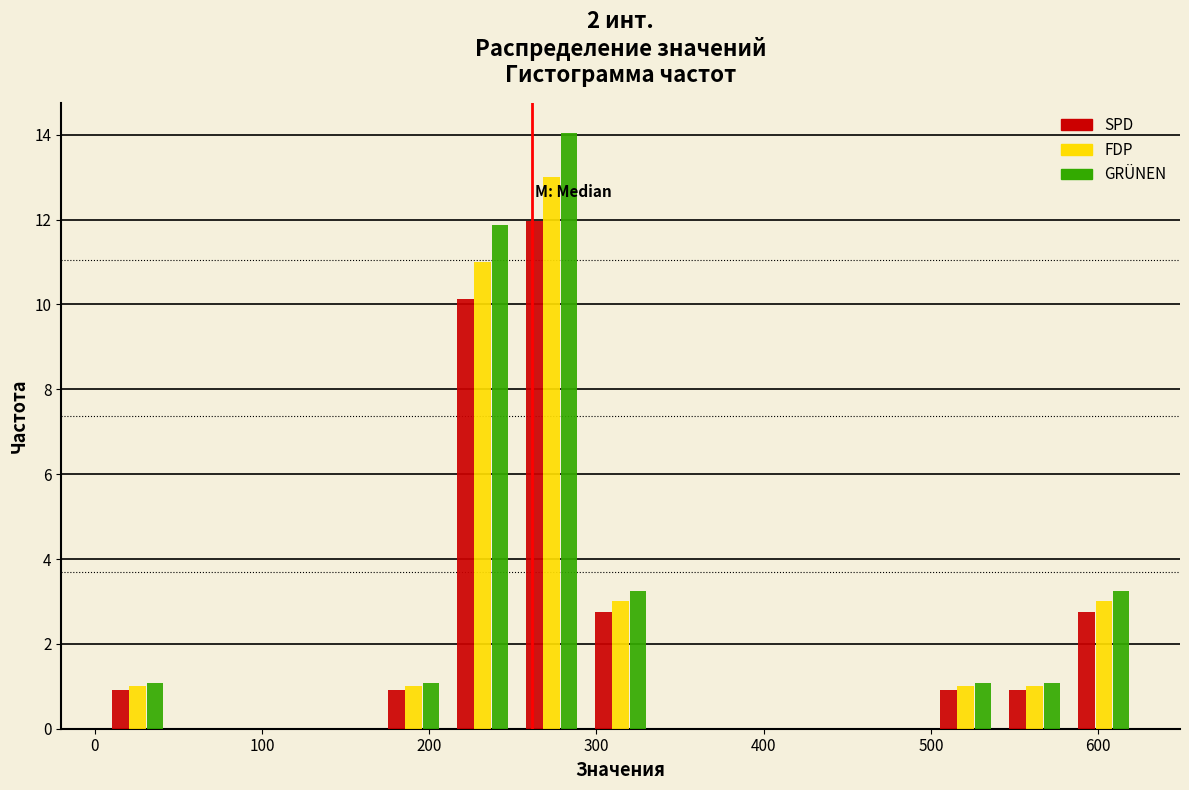

Reading left to right, list every range on the x-axis with the height of the bar of each series over it. Neither the bar edges nor the heights are printed on the chart, so give them approximately, as read against the axes.

10 to 50: SPD=1.0	FDP=1.0	GRÜNEN=1.0
50 to 90: SPD=0	FDP=0	GRÜNEN=0
90 to 130: SPD=0	FDP=0	GRÜNEN=0
130 to 170: SPD=0	FDP=0	GRÜNEN=0
170 to 210: SPD=1.0	FDP=1.0	GRÜNEN=1.0
210 to 250: SPD=10.2	FDP=11.0	GRÜNEN=11.8
250 to 290: SPD=12.0	FDP=13.0	GRÜNEN=14.0
290 to 340: SPD=2.8	FDP=3.0	GRÜNEN=3.2
340 to 380: SPD=0	FDP=0	GRÜNEN=0
380 to 420: SPD=0	FDP=0	GRÜNEN=0
420 to 460: SPD=0	FDP=0	GRÜNEN=0
460 to 500: SPD=0	FDP=0	GRÜNEN=0
500 to 540: SPD=1.0	FDP=1.0	GRÜNEN=1.0
540 to 580: SPD=1.0	FDP=1.0	GRÜNEN=1.0
580 to 620: SPD=2.8	FDP=3.0	GRÜNEN=3.2